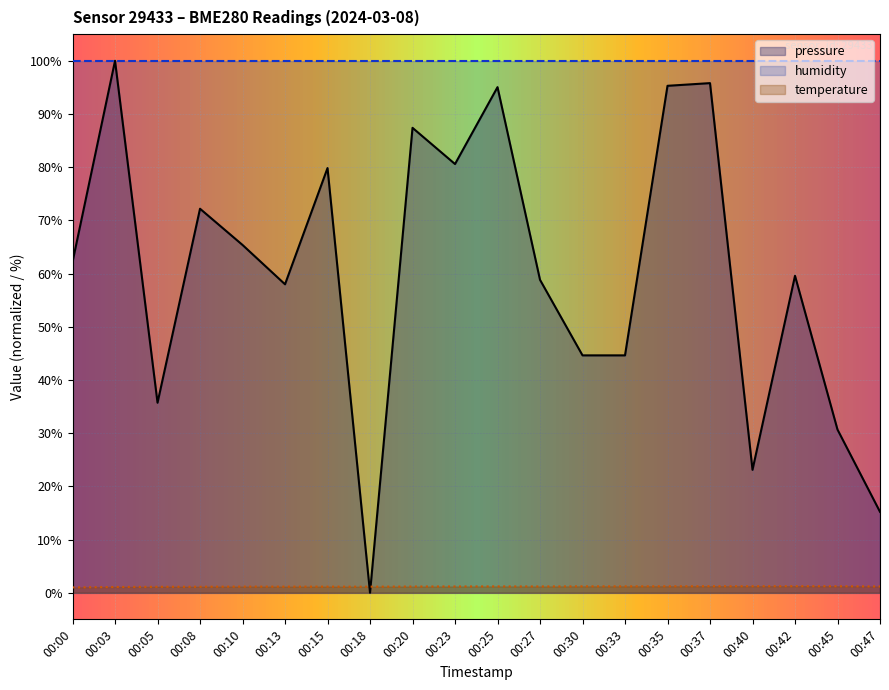

How many lines are shown in the chart?

3